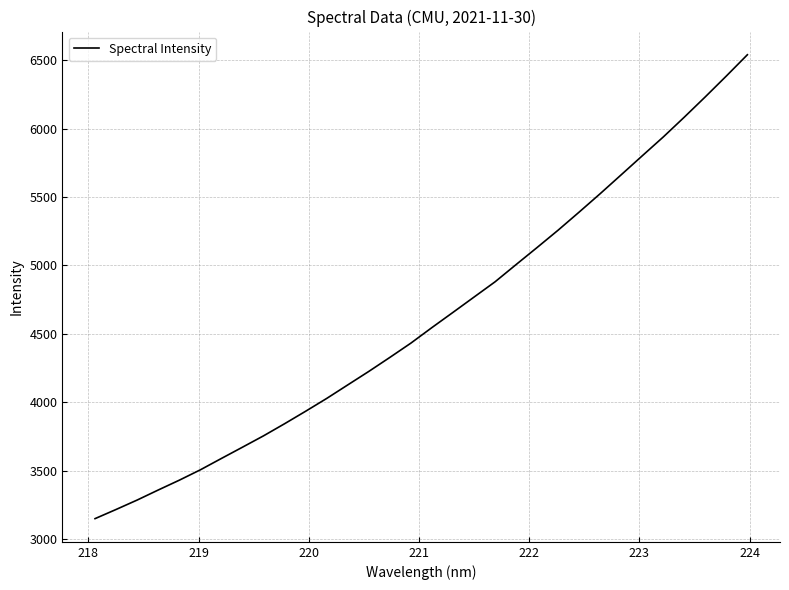

What is the difference between the maximum and minimum values?

3394.0